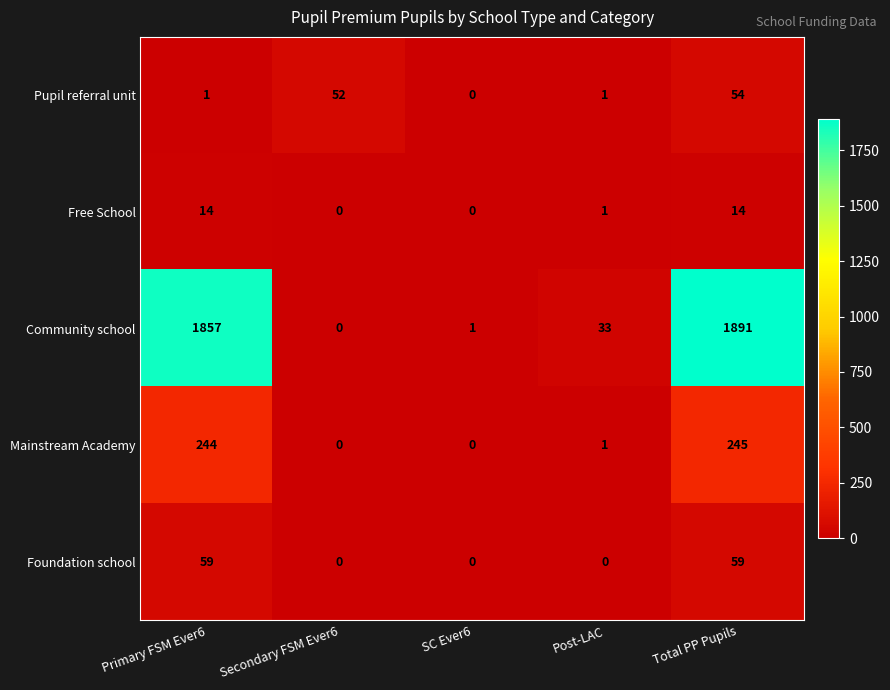

Which category has the highest value in the Pupil referral unit series?

Total PP Pupils